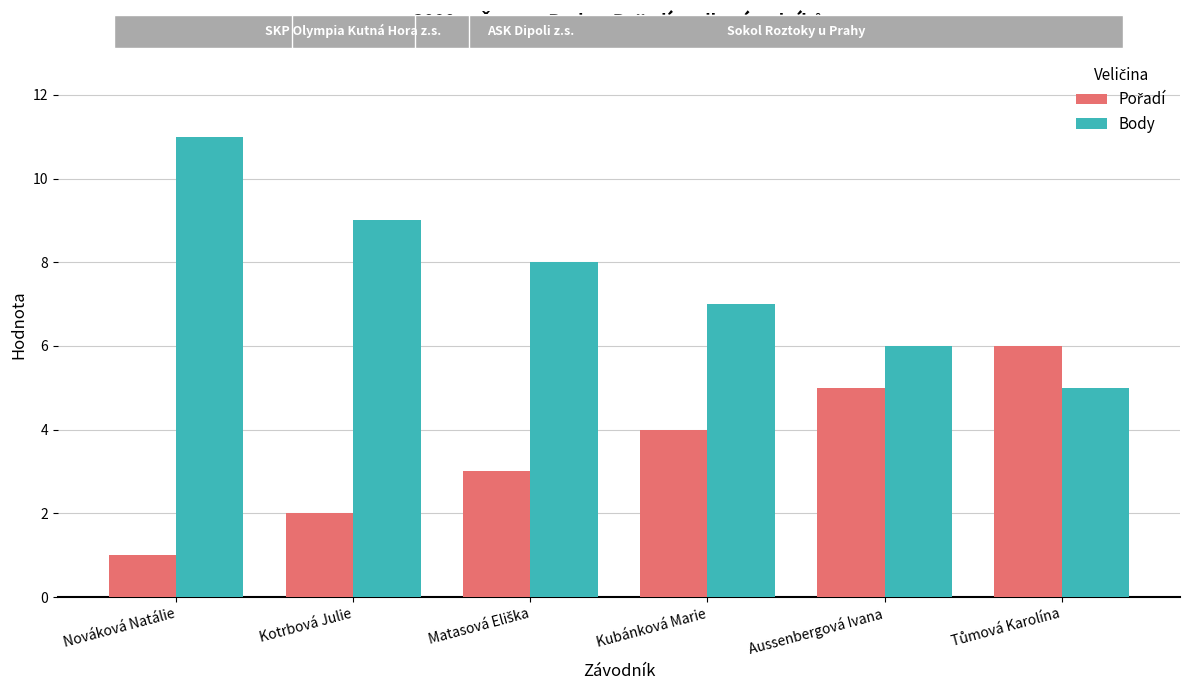

What is the total value across all series at Nováková Natálie?

12